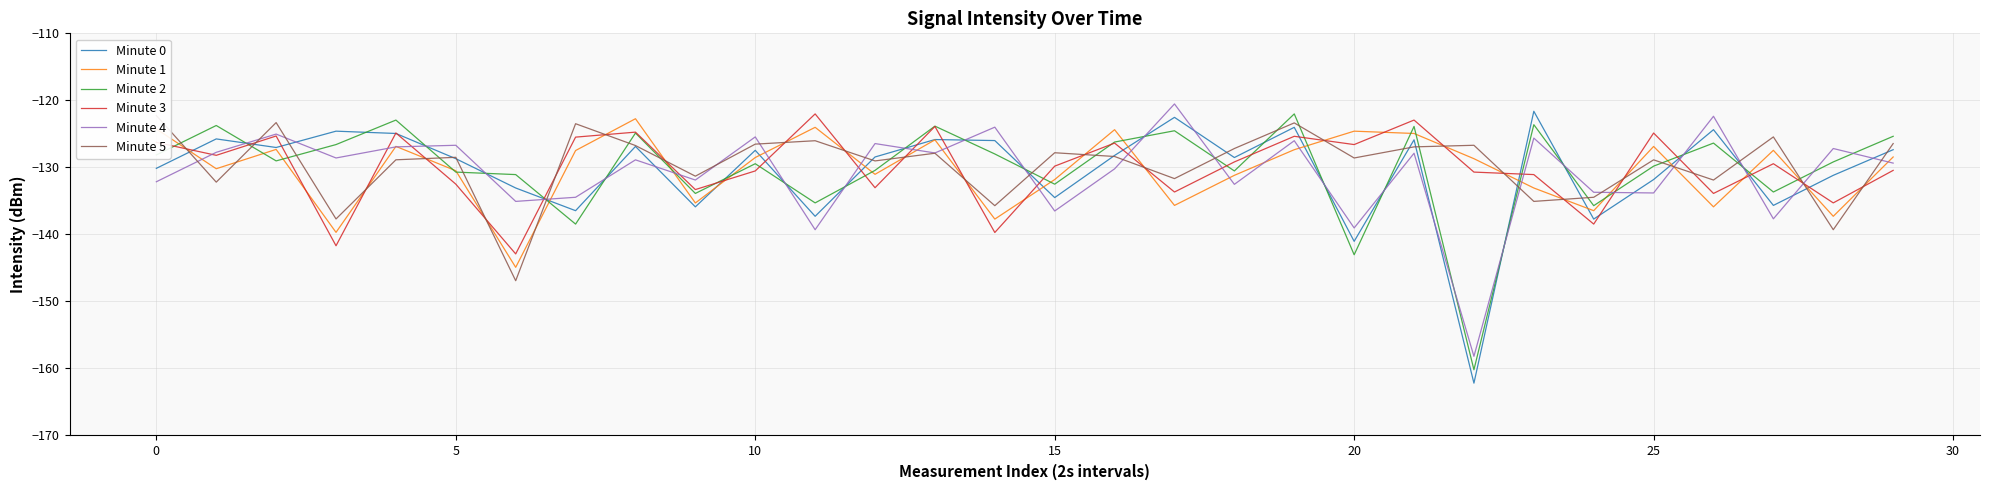

The value of Minute 4 at 0 is -76.8. True or false?

False